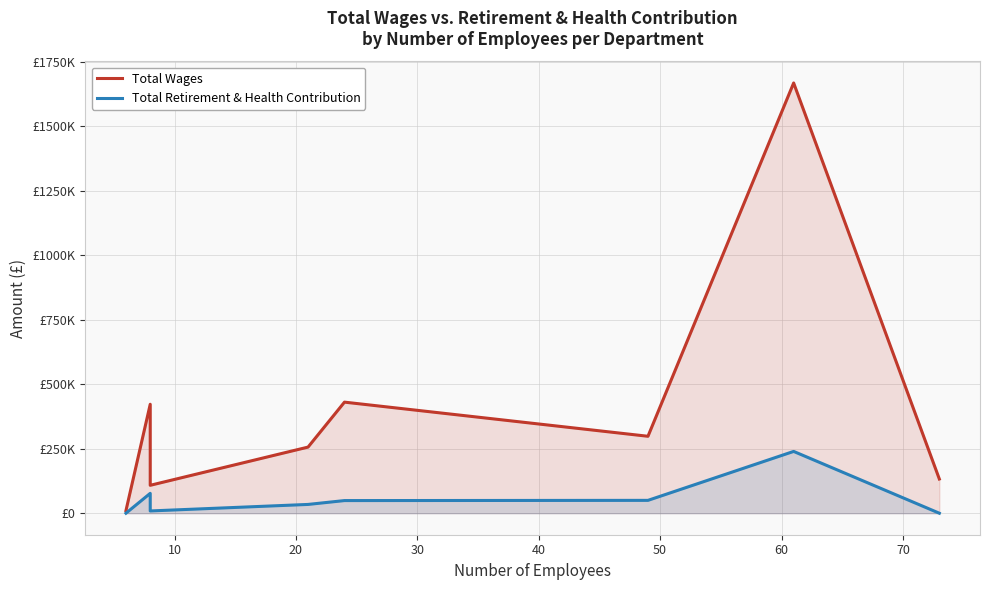

How many values in the Total Retirement & Health Contribution series exceed 48959?

3